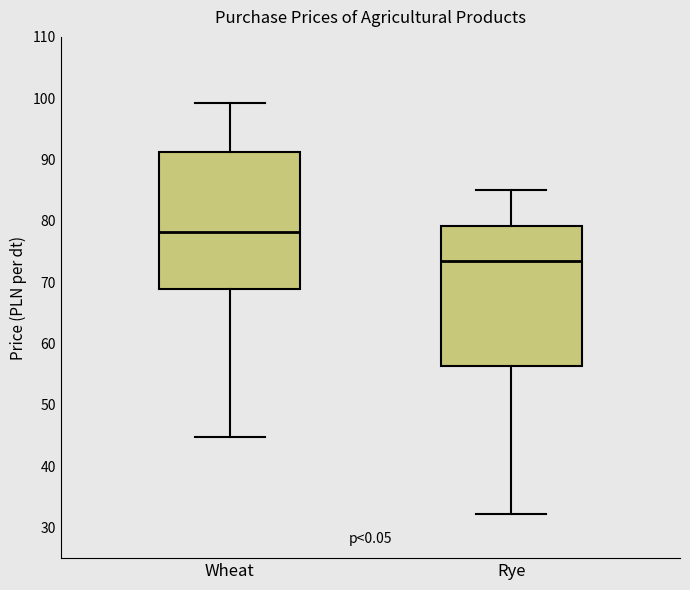

Which box has the lowest median line?

Rye